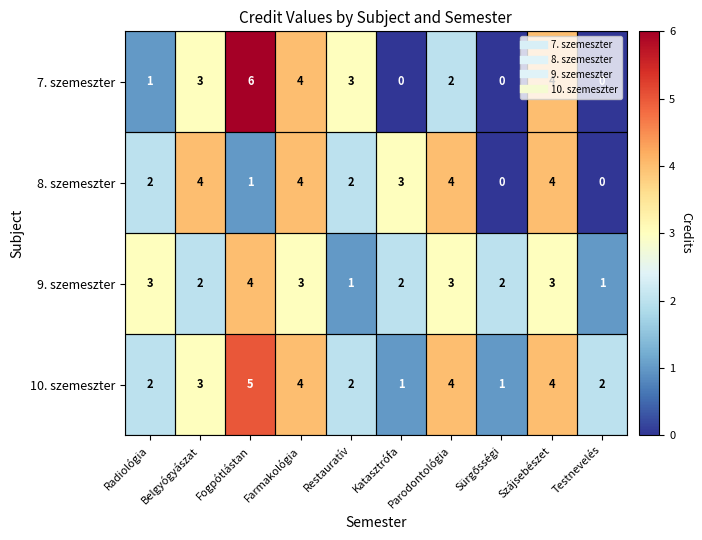

What is the total value across all series at Fogpótlástan?

16